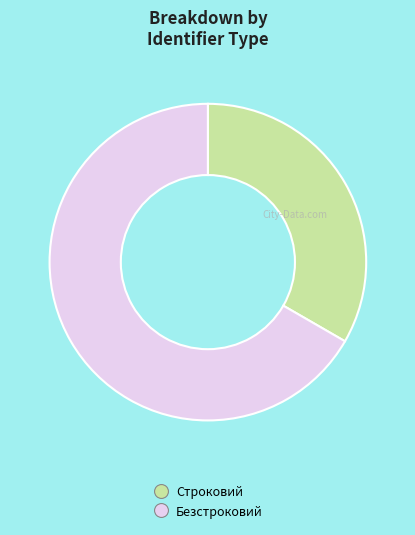

What is the majority slice?

Безстроковий